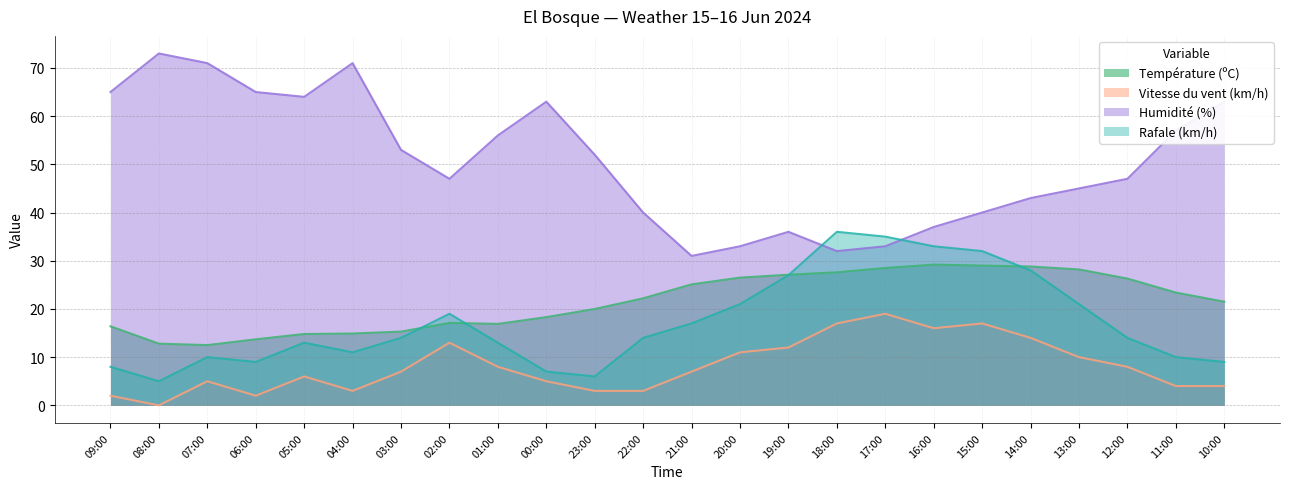

Reading left to right, list all the values displayed in this chart.

Température (ºC): 16.4	12.8	12.5	13.7	14.8	14.9	15.3	17.1	16.9	18.3	20.0	22.2	25.1	26.5	27.1	27.6	28.5	29.2	29.0	28.8	28.2	26.3	23.4	21.5
Vitesse du vent (km/h): 2.0	0.0	5.0	2.0	6.0	3.0	7.0	13.0	8.0	5.0	3.0	3.0	7.0	11.0	12.0	17.0	19.0	16.0	17.0	14.0	10.0	8.0	4.0	4.0
Humidité (%): 65.0	73.0	71.0	65.0	64.0	71.0	53.0	47.0	56.0	63.0	52.0	40.0	31.0	33.0	36.0	32.0	33.0	37.0	40.0	43.0	45.0	47.0	57.0	63.0
Rafale (km/h): 8.0	5.0	10.0	9.0	13.0	11.0	14.0	19.0	13.0	7.0	6.0	14.0	17.0	21.0	27.0	36.0	35.0	33.0	32.0	28.0	21.0	14.0	10.0	9.0